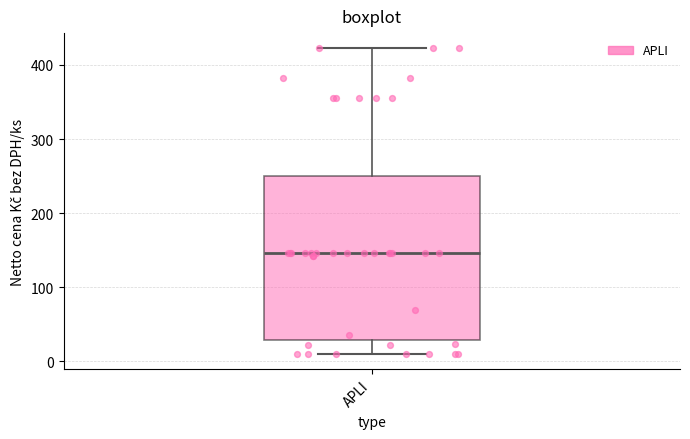

Read this box plot against the y-axis: the position of the median line, the range covered by the box, and the ends of both whiskers. The values are not printed on the chart, so give them approximately, as read against the axis.

median 150, box 30 to 250, whiskers 10 to 420